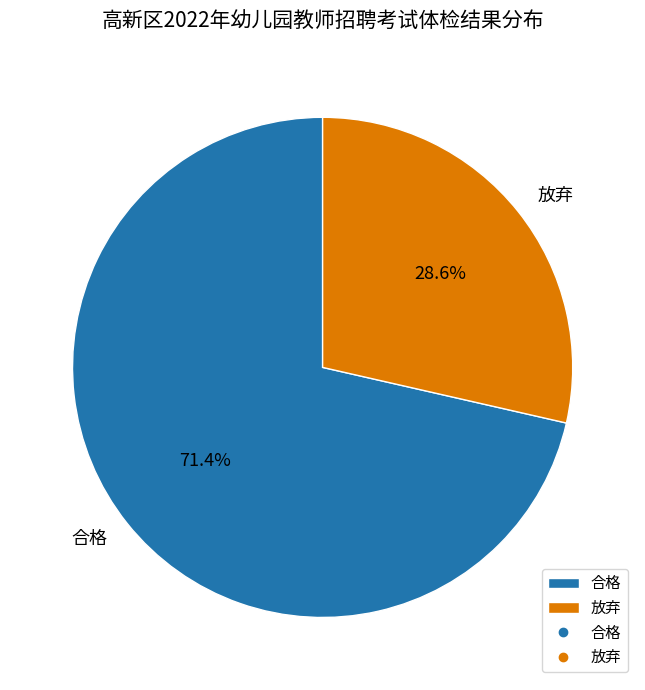

What portion of the pie excludes 放弃?

71.4%